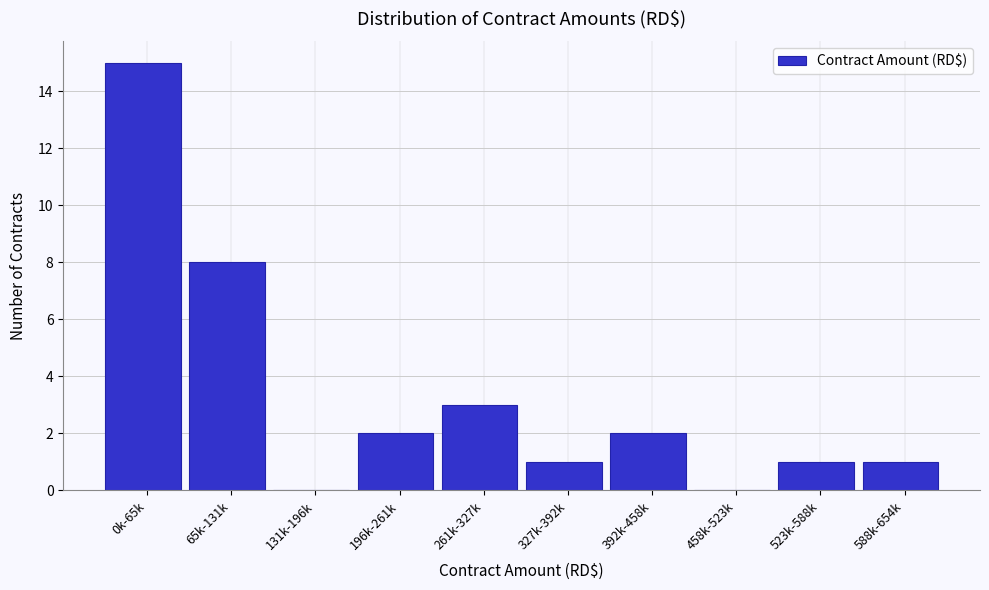

Reading right to left, extract all data points from this chart.

588k-654k=1	523k-588k=1	458k-523k=0	392k-458k=2	327k-392k=1	261k-327k=3	196k-261k=2	131k-196k=0	65k-131k=8	0k-65k=15